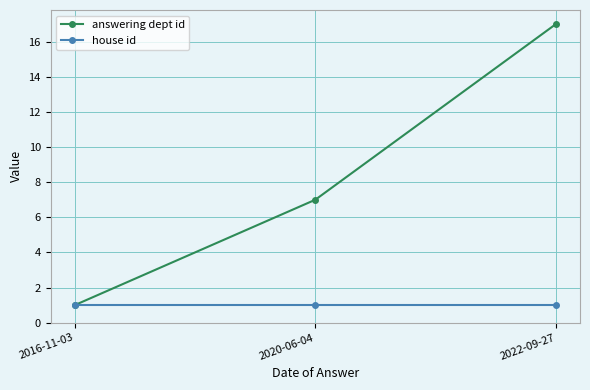

What are all the series names shown in the legend?

answering dept id, house id